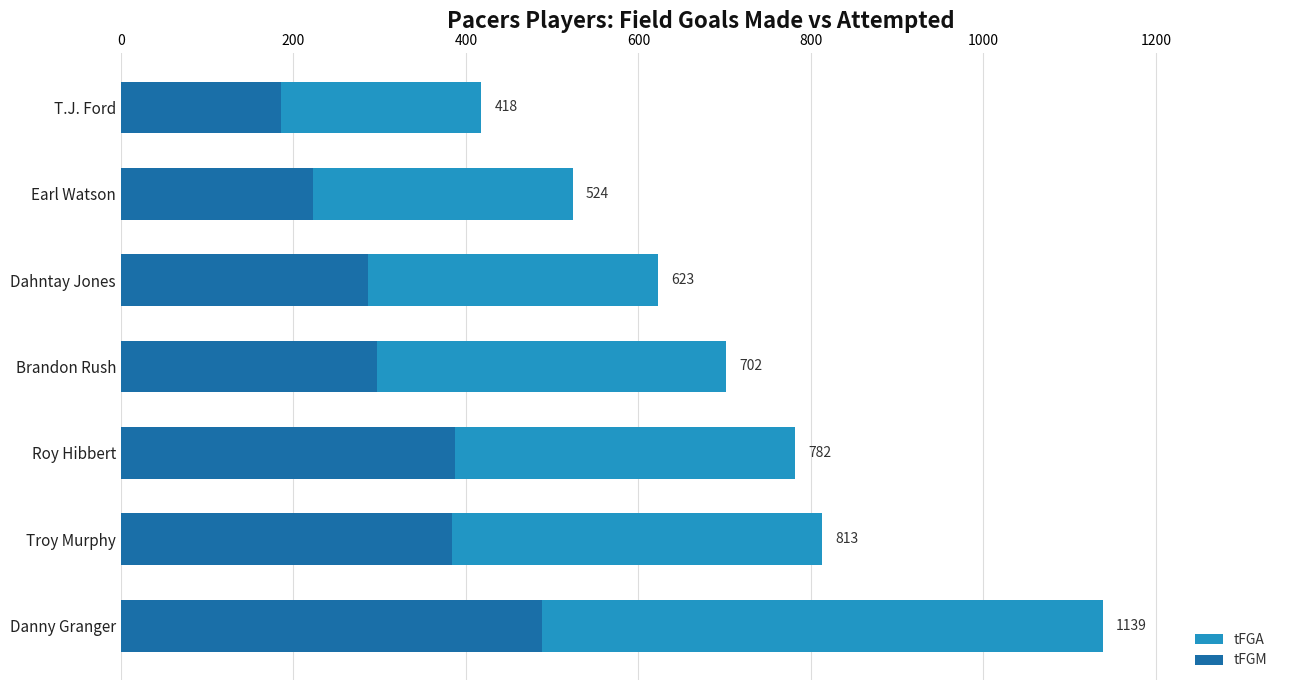

Which series changed the most between 0 and 1000?

tFGA